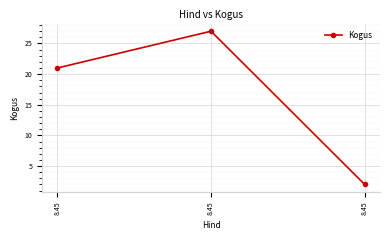

Approximately how many times larger is the value at 8.45 compared to 8.45?

13.5